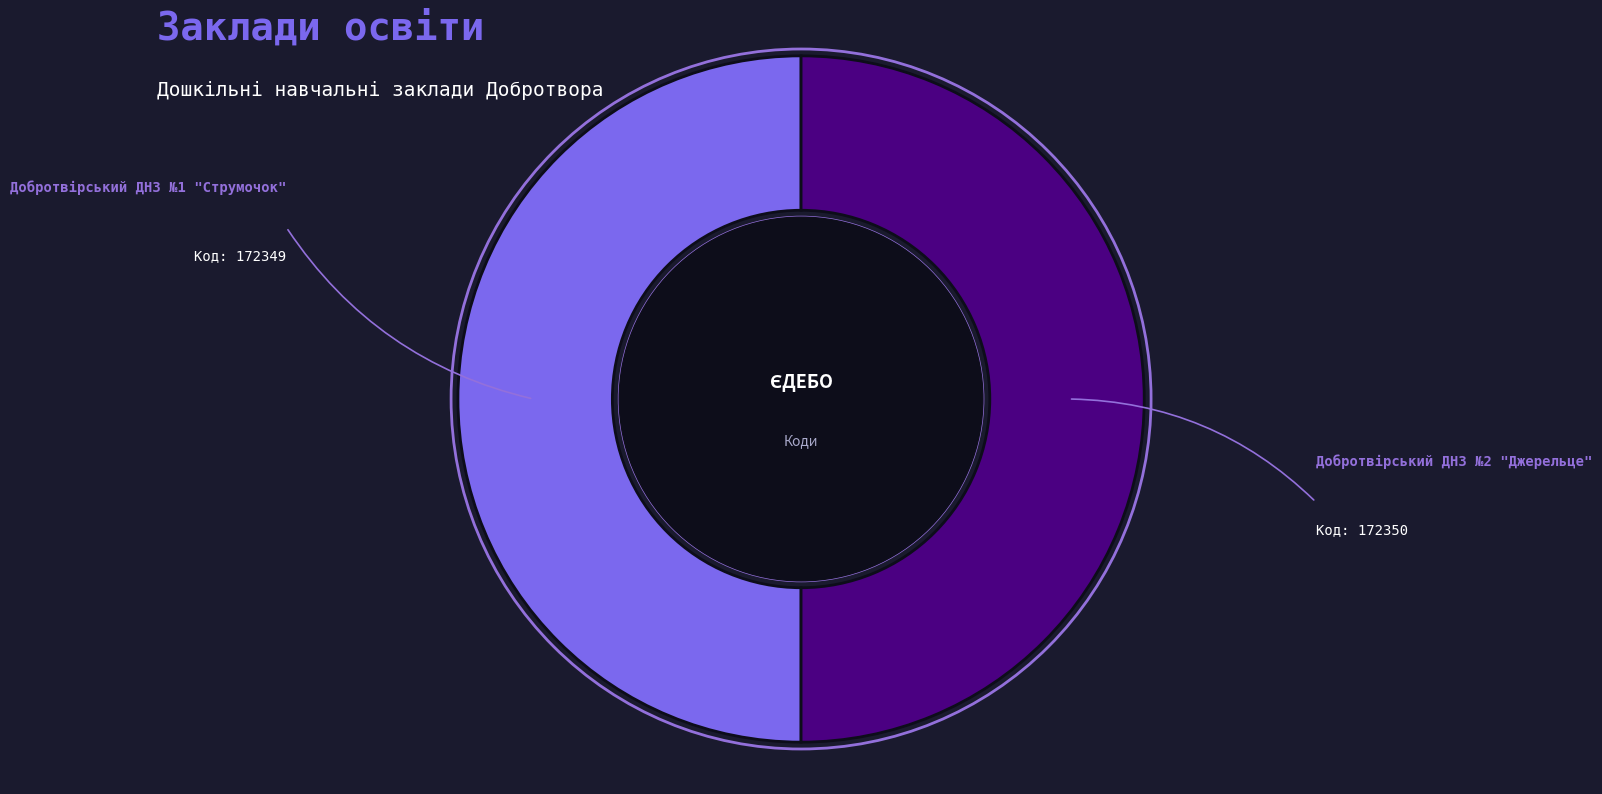

True or false: Добротвірський ДНЗ №2 "Джерельце" accounts for 50% of the total.

True